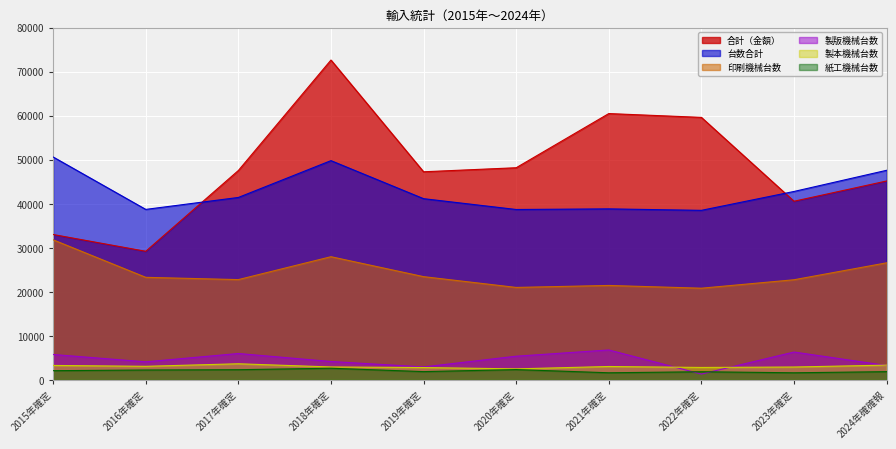

Where does the 製版機械台数 series first go above 5390?

2015年確定